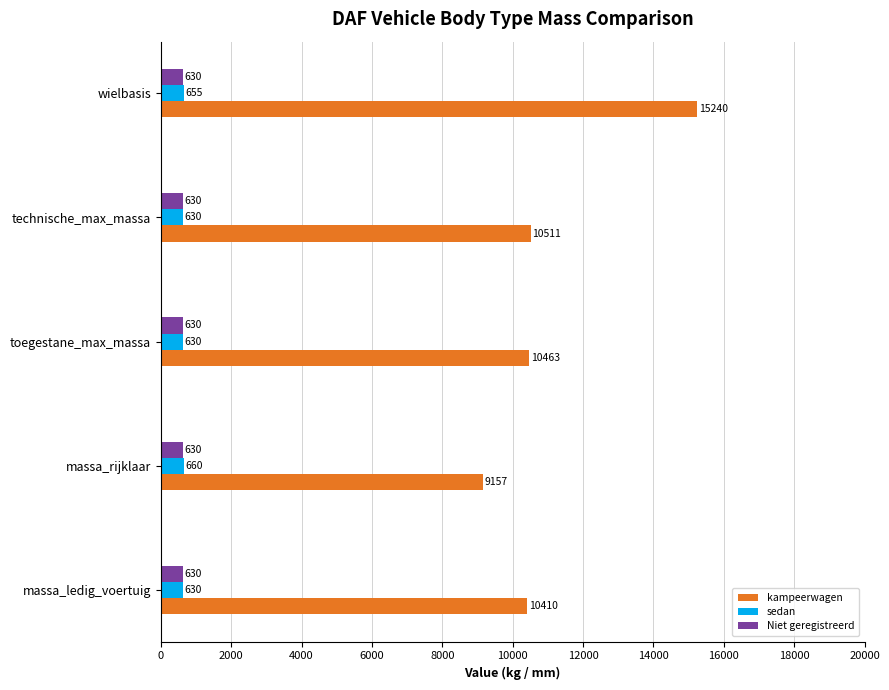

What is the average value of the kampeerwagen series?

11156